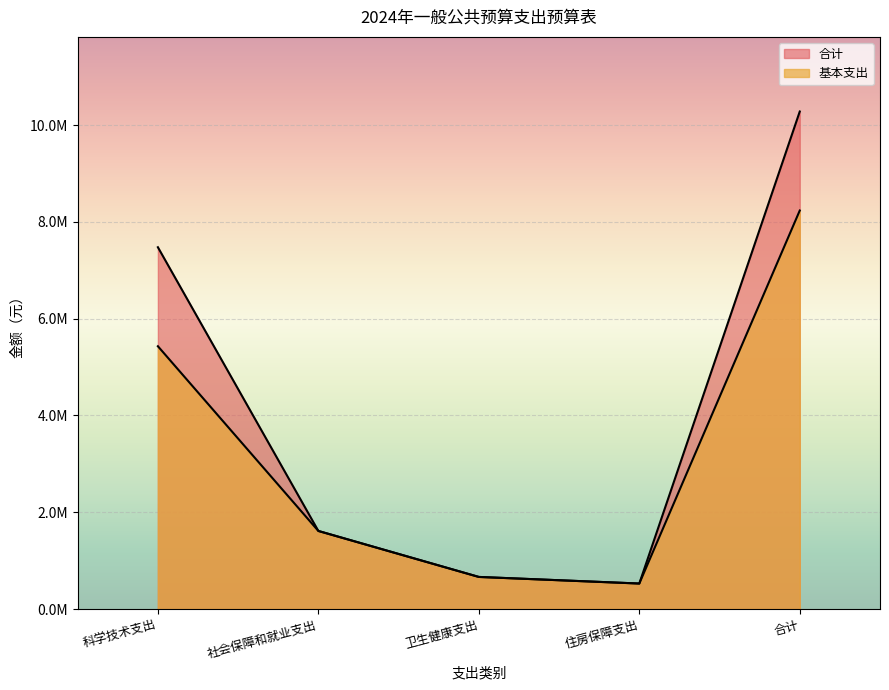

What is the smallest value displayed?

527148.0